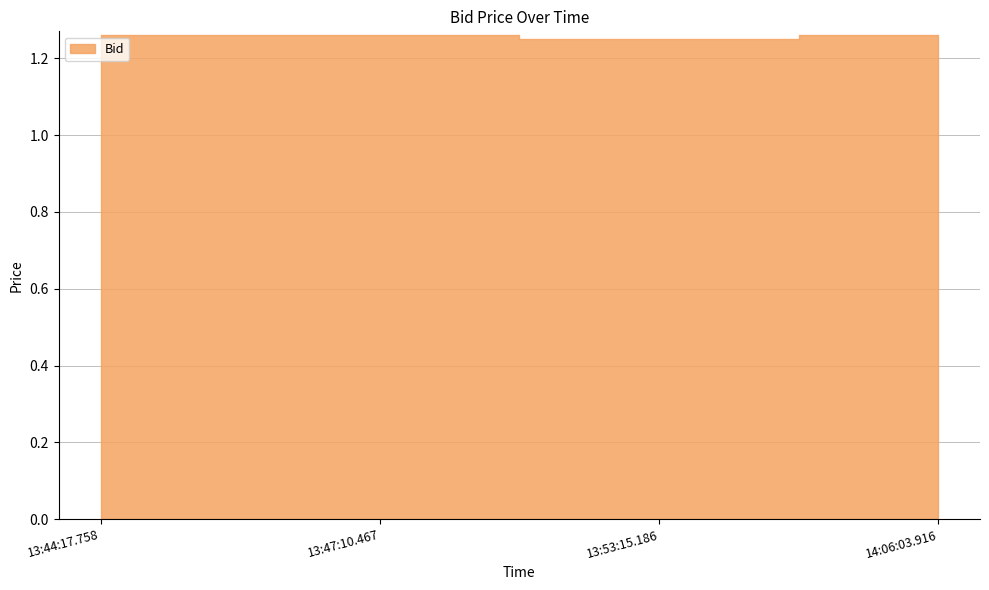

What value does the data have at 13:44:17.758?

1.3